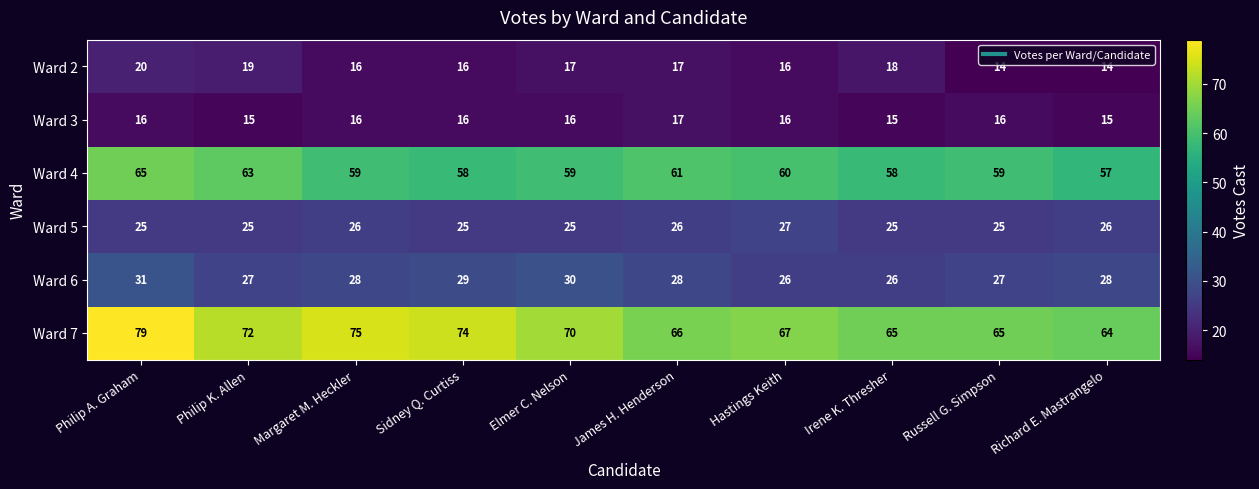

What is the difference between the highest and lowest values at Margaret M. Heckler?

59